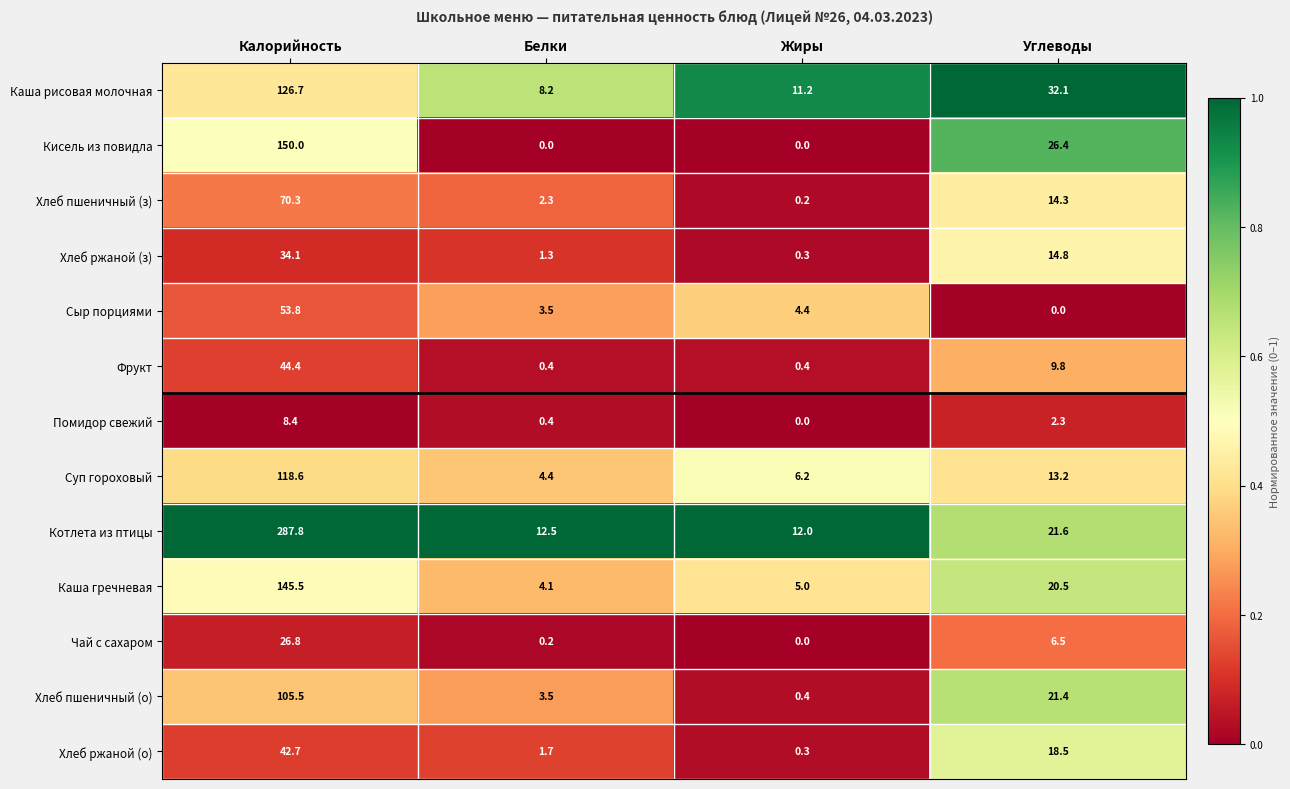

What is the difference between the Сыр порциями values at Белки and Калорийность?

50.3